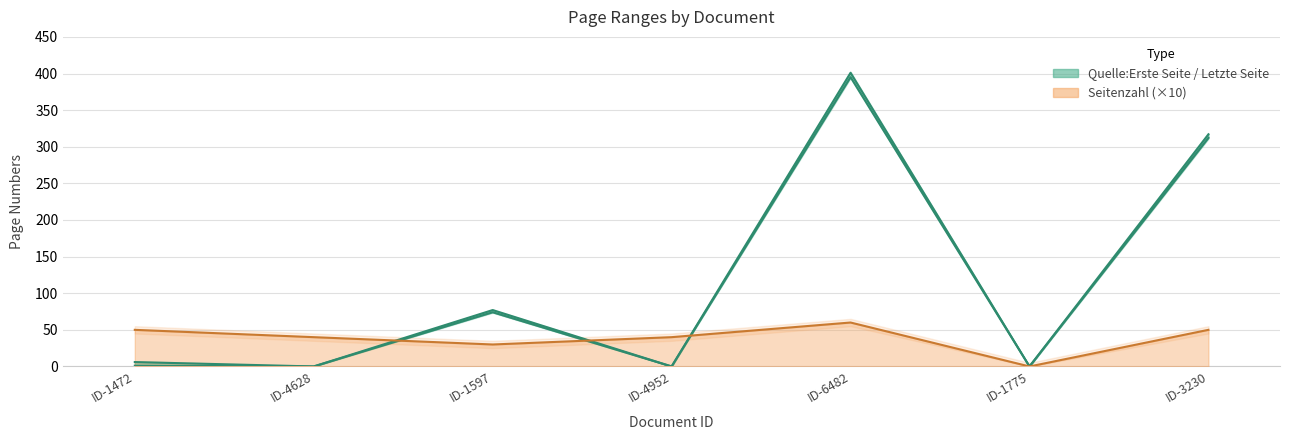

True or false: Quelle:Letzte Seite and Quelle:Erste Seite cross at least once.

False